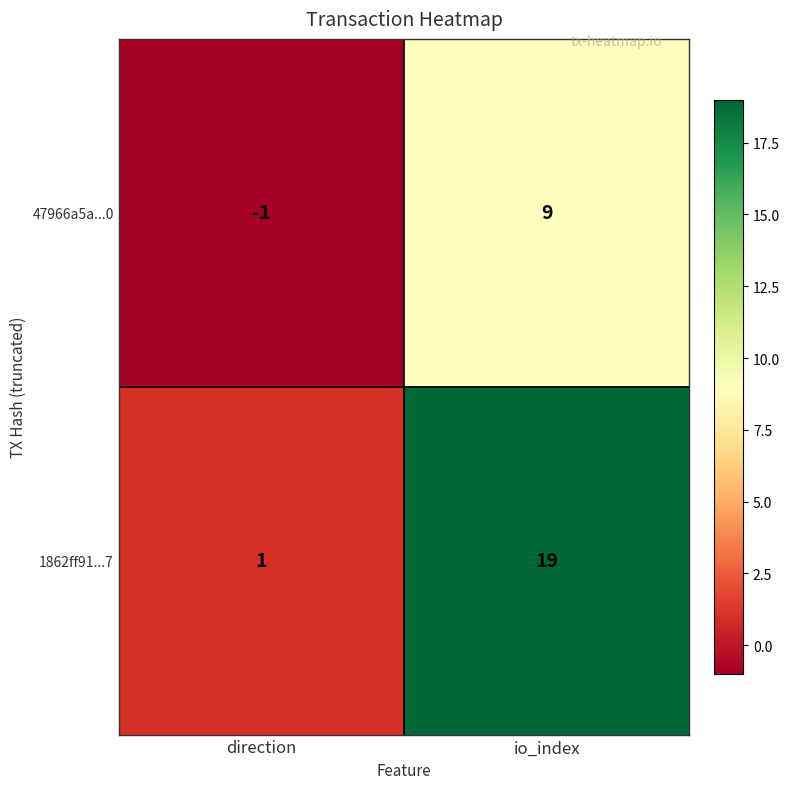

Is it true that 47966a5a...0 equals -1 at direction?

True